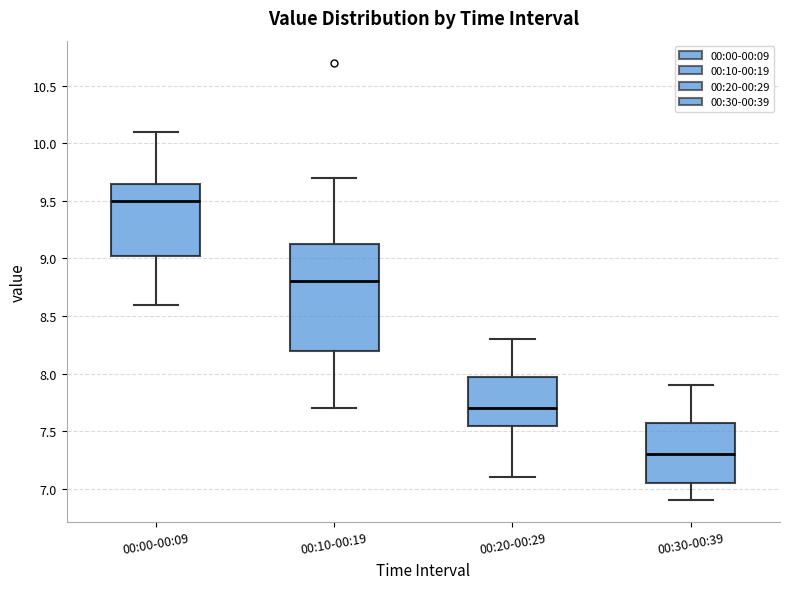

Reading left to right, transcribe this box plot: for each box, give where its median line is, the range the box spans, and where its two whiskers end, as read against the y-axis. The values are not printed on the chart, so give them approximately, as read against the axis.

00:00-00:09: median 9.50, box 9.05 to 9.65, whiskers 8.60 to 10.10
00:10-00:19: median 8.80, box 8.20 to 9.15, whiskers 7.70 to 9.70
00:20-00:29: median 7.70, box 7.55 to 8.00, whiskers 7.10 to 8.30
00:30-00:39: median 7.30, box 7.05 to 7.60, whiskers 6.90 to 7.90